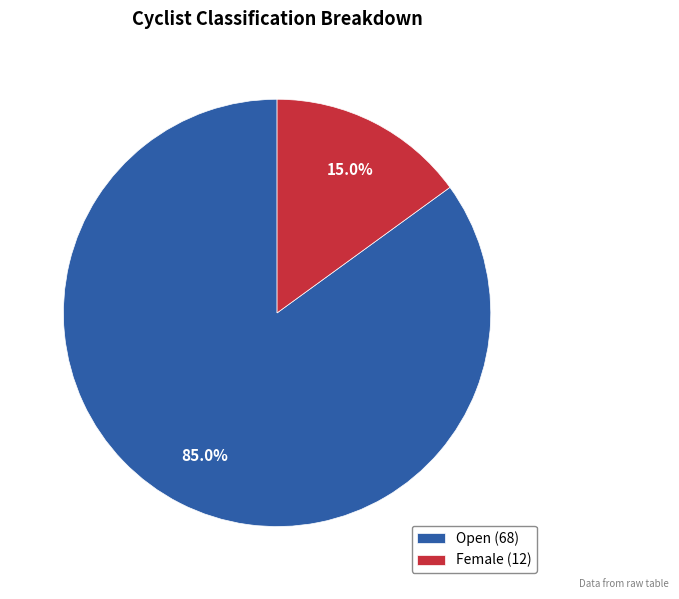

How many segments does this pie chart have?

2